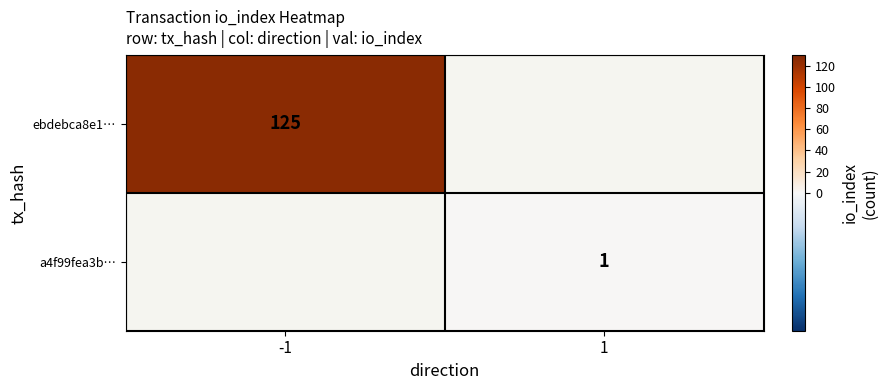

Which has a higher value, 1 or -1?

-1